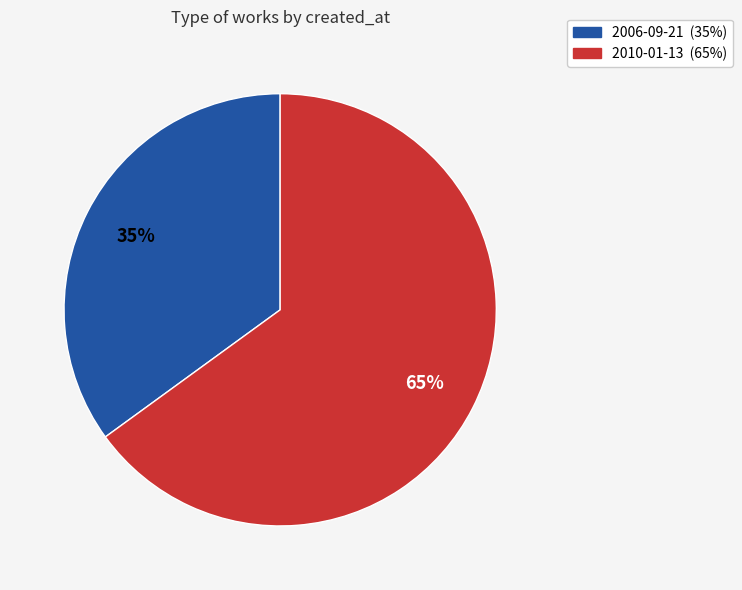

To the nearest percent, what is the combined percentage of 2010-01-13 and 2006-09-21?

100%